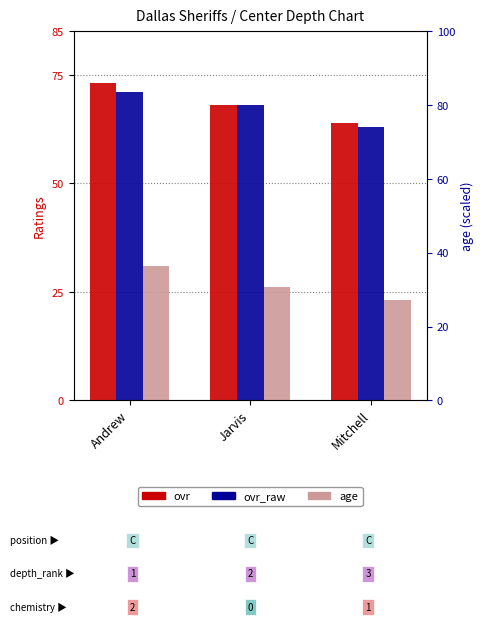

Reading left to right, transcribe all the data shown in this chart.

ovr: Andrew=73	Jarvis=68	Mitchell=64
ovr_raw: Andrew=71	Jarvis=68	Mitchell=63
age: Andrew=31	Jarvis=26	Mitchell=23